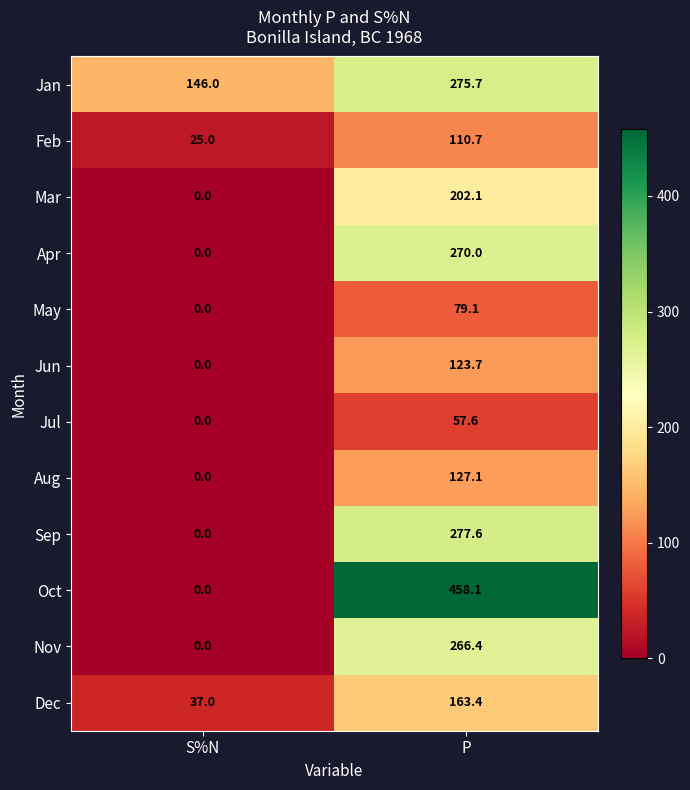

At which category is the sum across all series the highest?

P